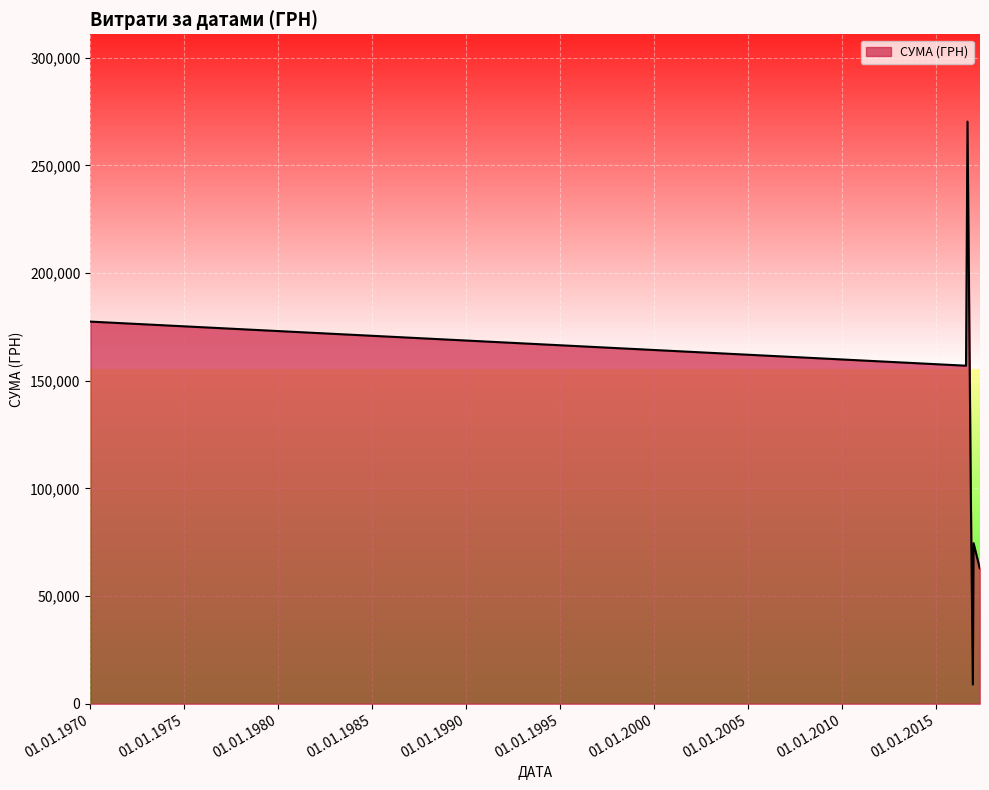

What is the sum of all values?

846961.2